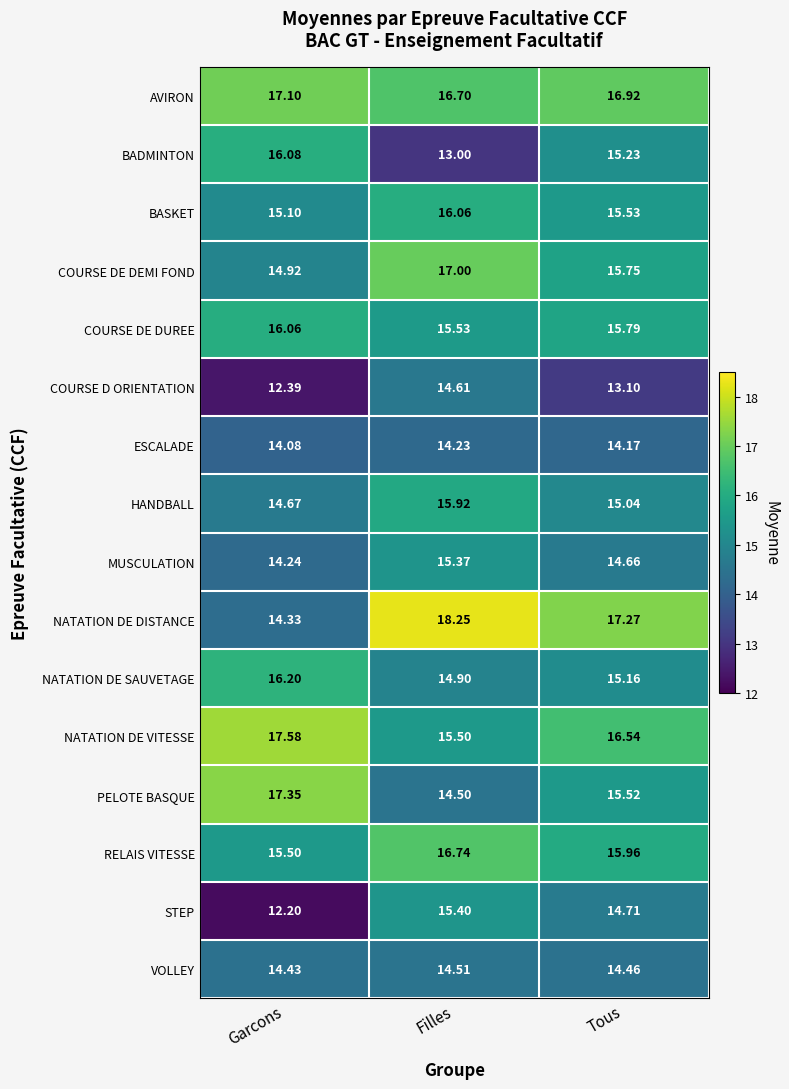

Rank the series at Filles from lowest to highest value.

BADMINTON, ESCALADE, PELOTE BASQUE, VOLLEY, COURSE D ORIENTATION, NATATION DE SAUVETAGE, MUSCULATION, STEP, NATATION DE VITESSE, COURSE DE DUREE, HANDBALL, BASKET, AVIRON, RELAIS VITESSE, COURSE DE DEMI FOND, NATATION DE DISTANCE